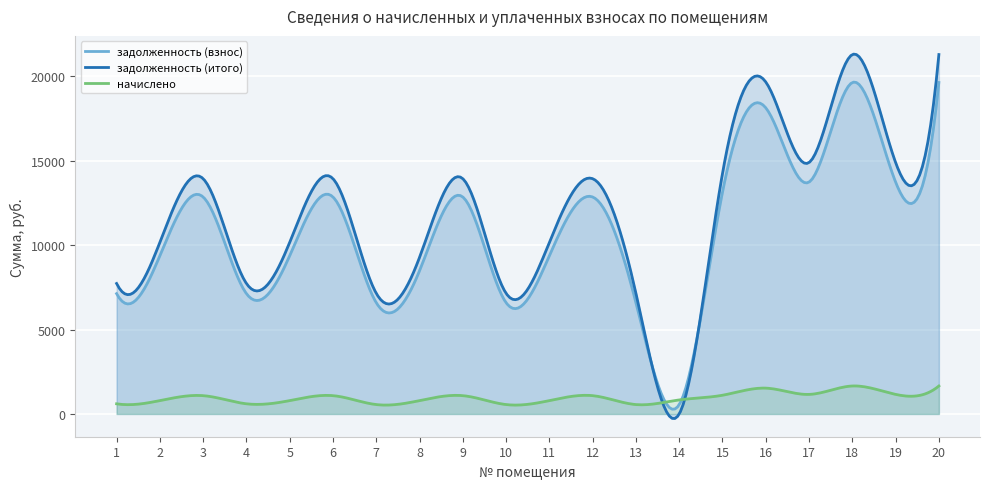

What is the sum of the задолженность (взнос) values at 17 and 10?

20313.6